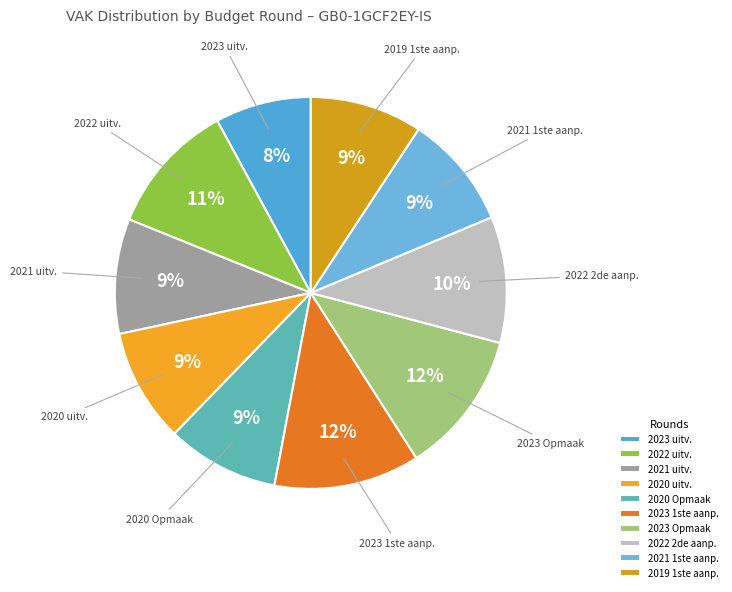

Is there any slice that represents more than half of the pie?

No